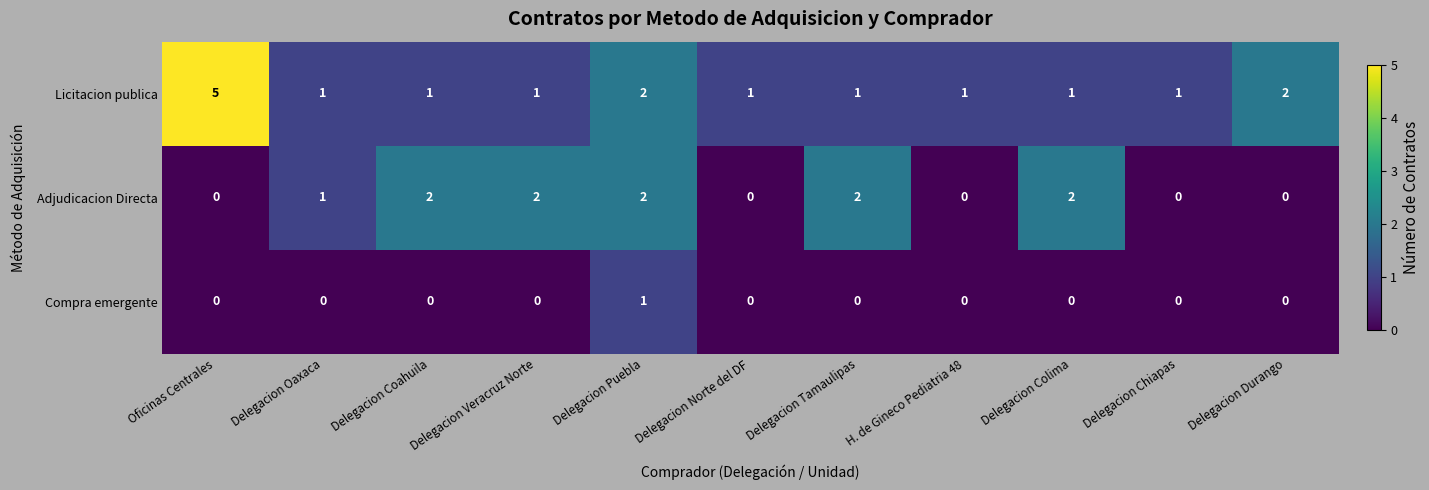

Which series has the largest total across all categories?

Licitacion publica